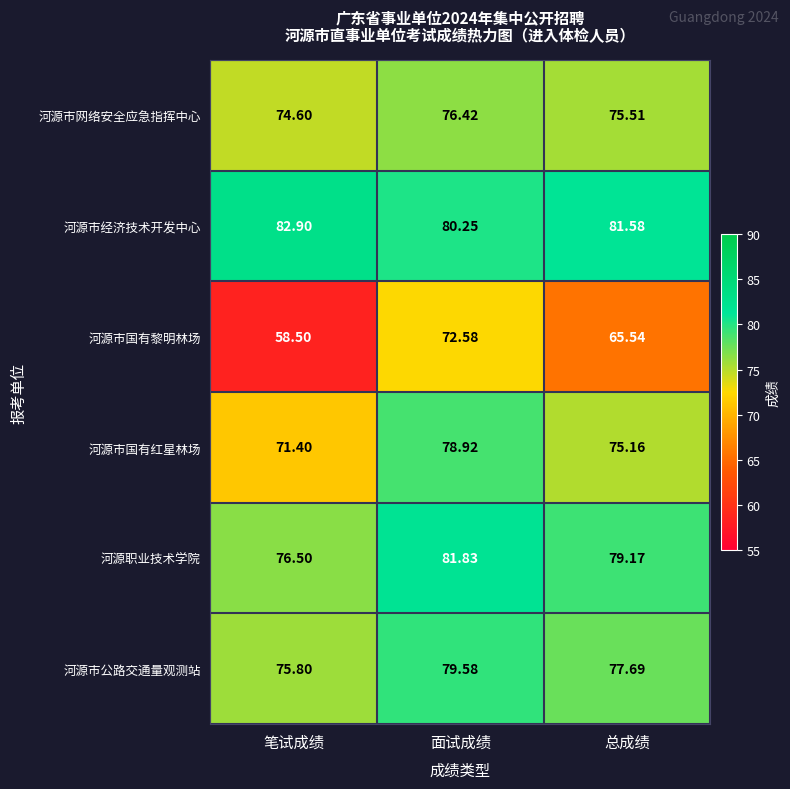

Rank the series at 面试成绩 from highest to lowest value.

河源职业技术学院, 河源市经济技术开发中心, 河源市公路交通量观测站, 河源市国有红星林场, 河源市网络安全应急指挥中心, 河源市国有黎明林场